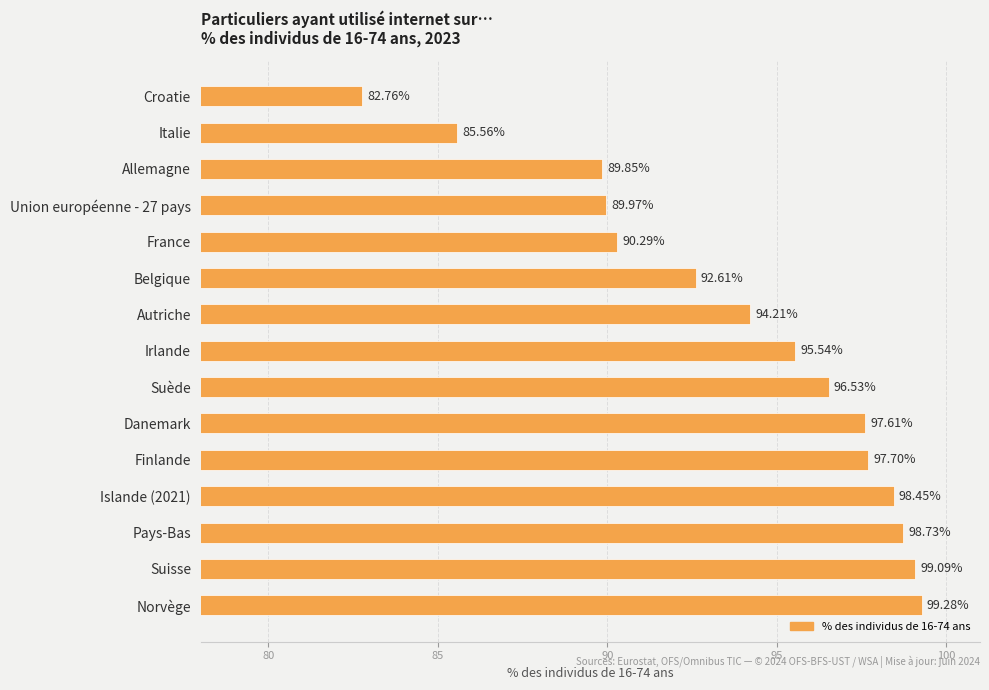

Count the number of categories in the chart.

15